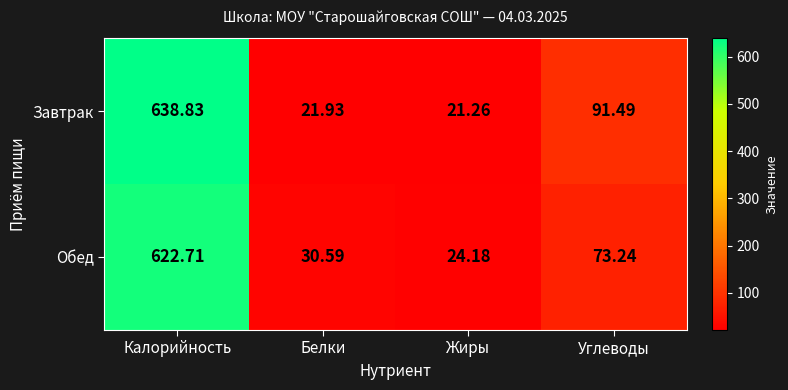

Which category has the highest value across all series?

Калорийность